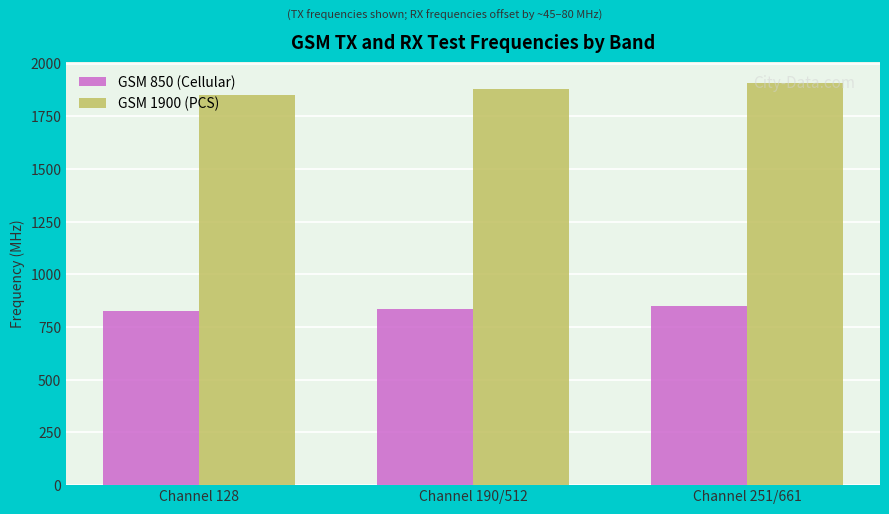

What position from the right is Channel 190/512?

2